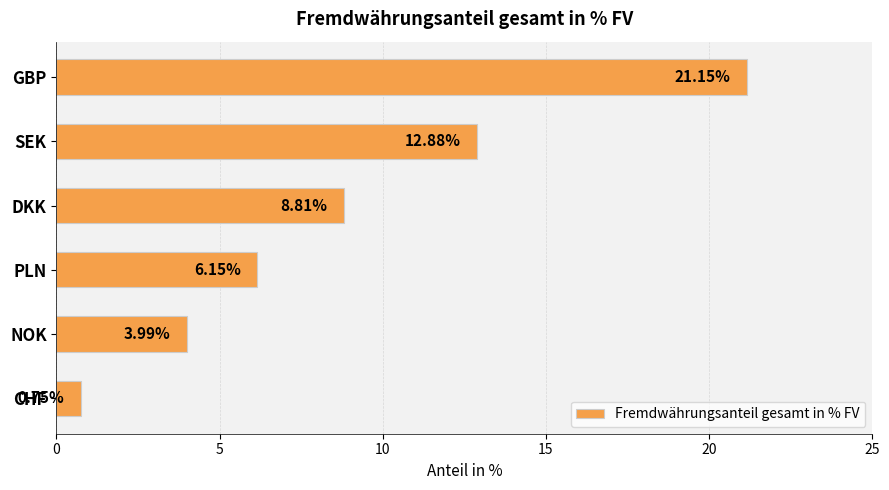

What is the sum of all values?

53.7